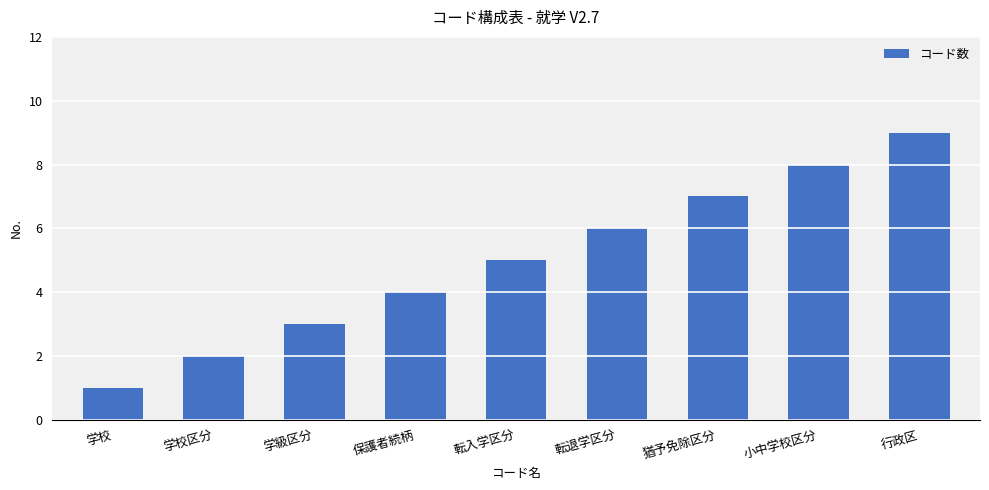

Reading left to right, transcribe all the data shown in this chart.

学校=1	学校区分=2	学級区分=3	保護者続柄=4	転入学区分=5	転退学区分=6	猶予免除区分=7	小中学校区分=8	行政区=9